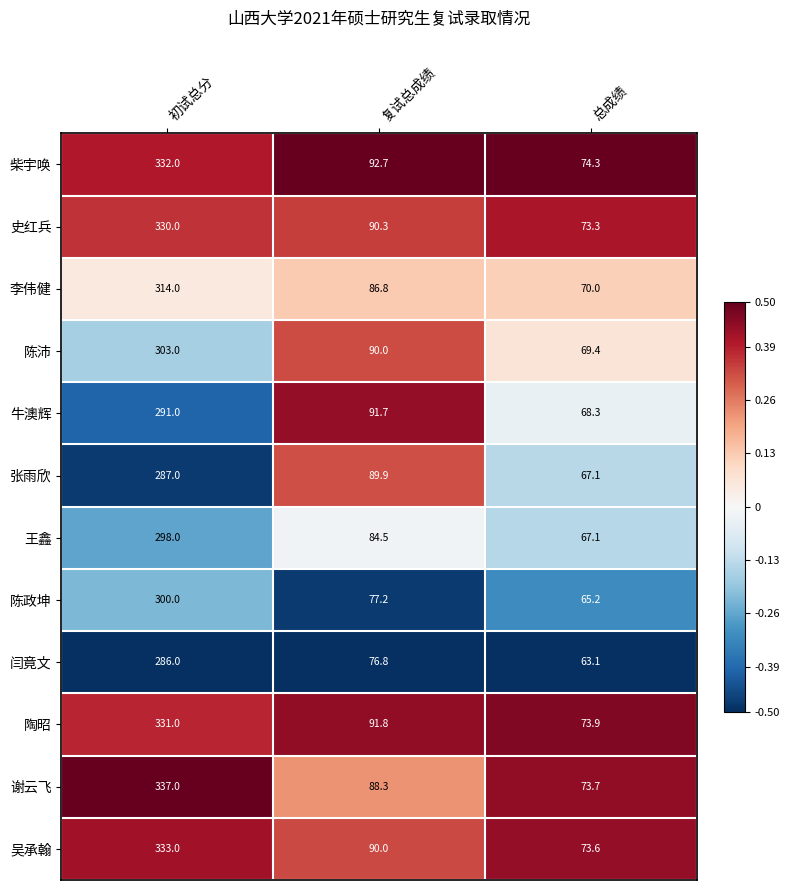

What is the minimum value shown in the chart?

63.1